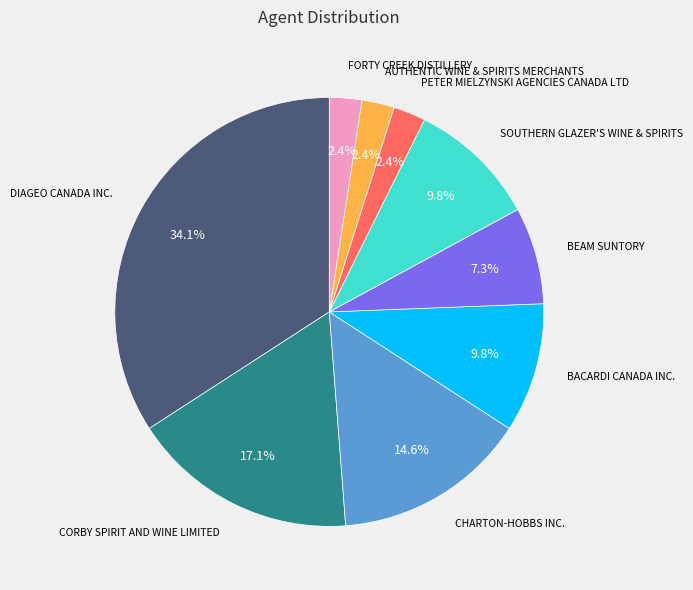

Does any single category account for the majority?

No